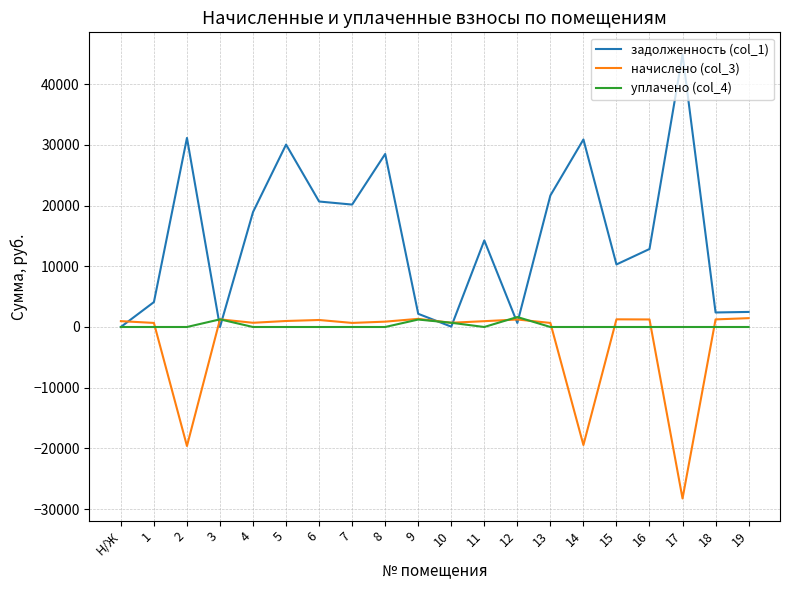

What is the smallest value displayed?

-28242.9